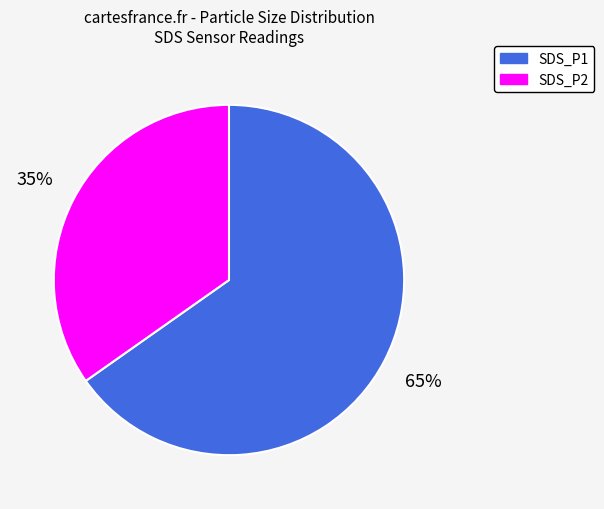

Is SDS_P1 the majority of the pie?

Yes